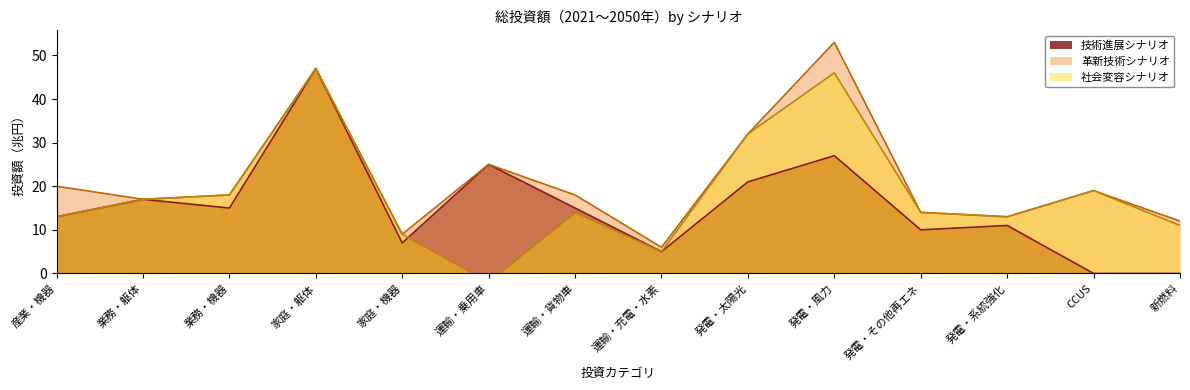

True or false: 革新技術シナリオ and 社会変容シナリオ intersect in this chart.

False